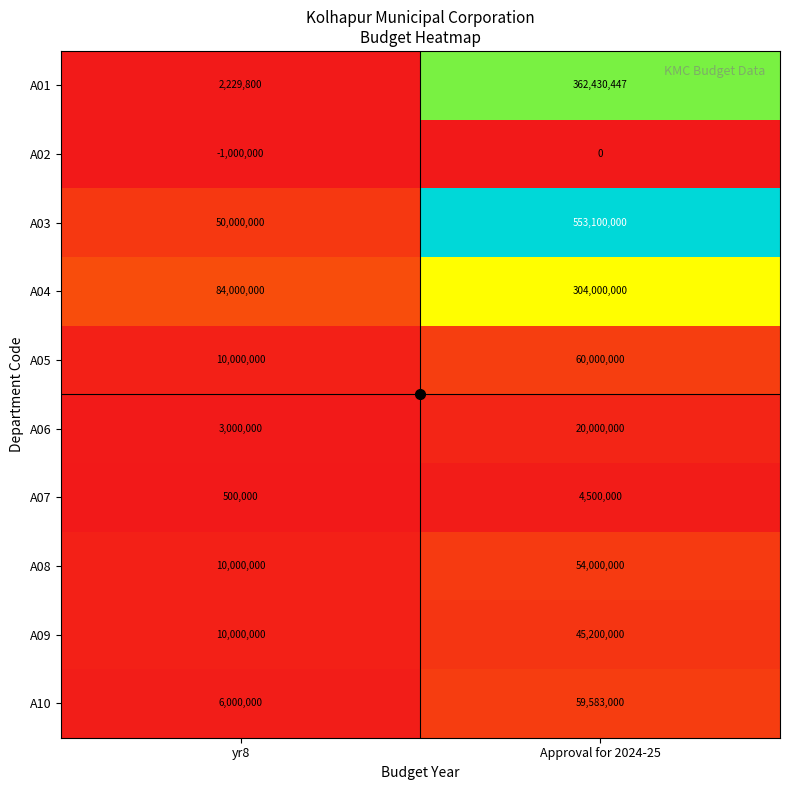

Rank the series by their maximum value, from lowest to highest.

A02, A07, A06, A09, A08, A10, A05, A04, A01, A03